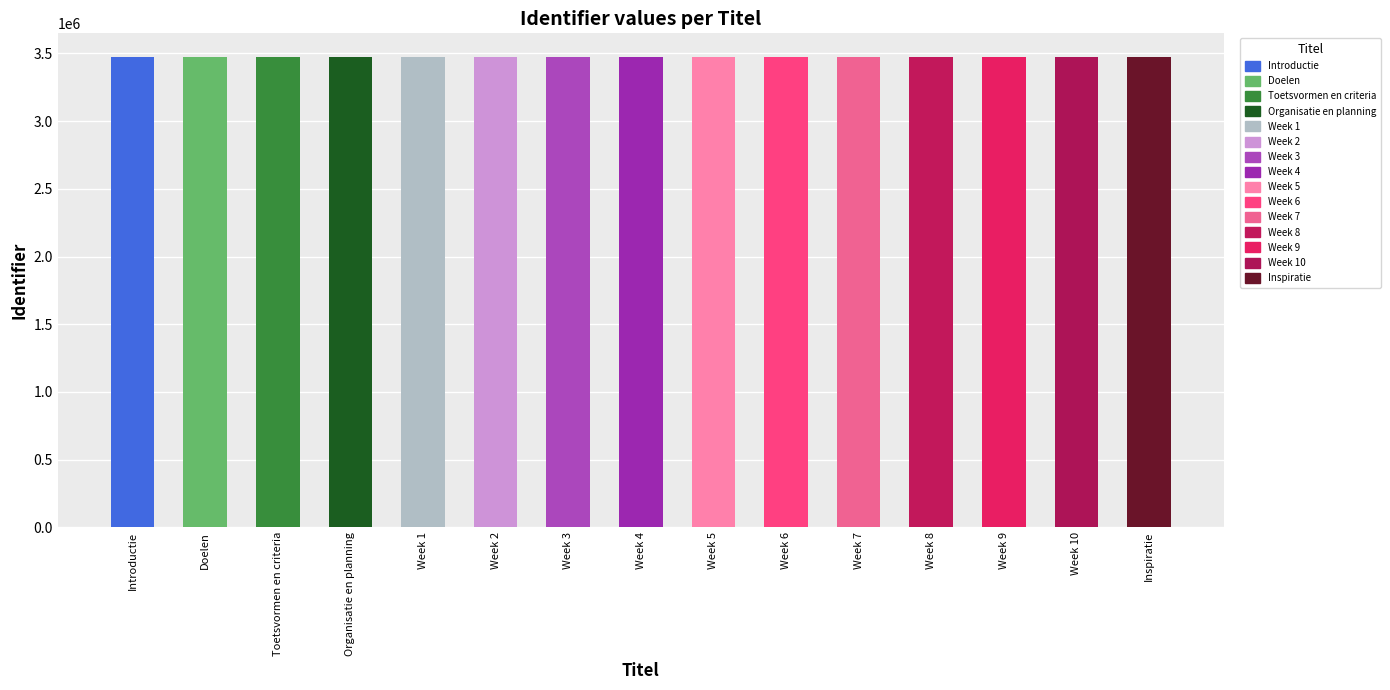

What value does the data have at Week 10, to the nearest 5?

3475100